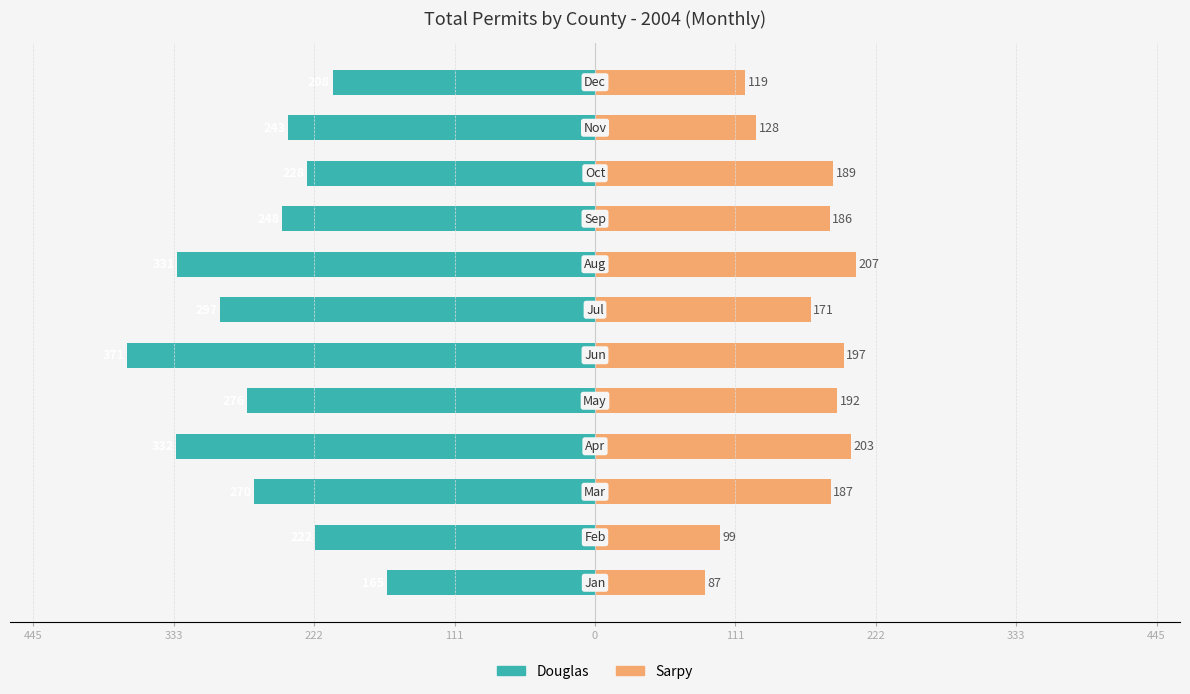

Count the number of categories in the chart.

12